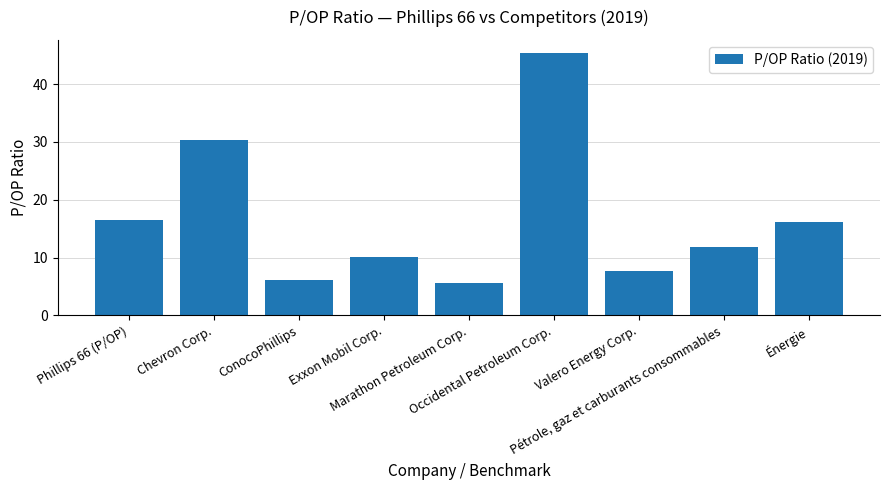

What position from the right is Marathon Petroleum Corp.?

5